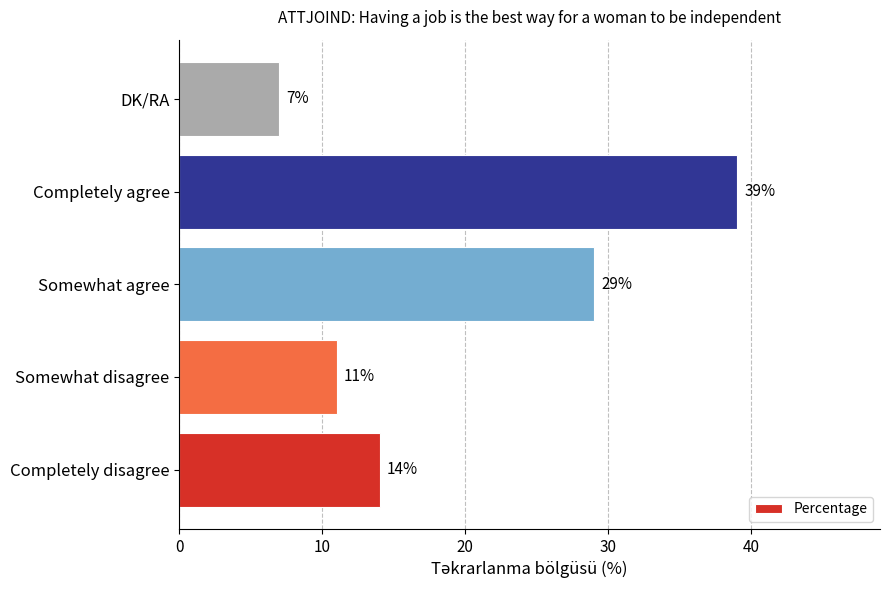

What is the sum of all values?

100